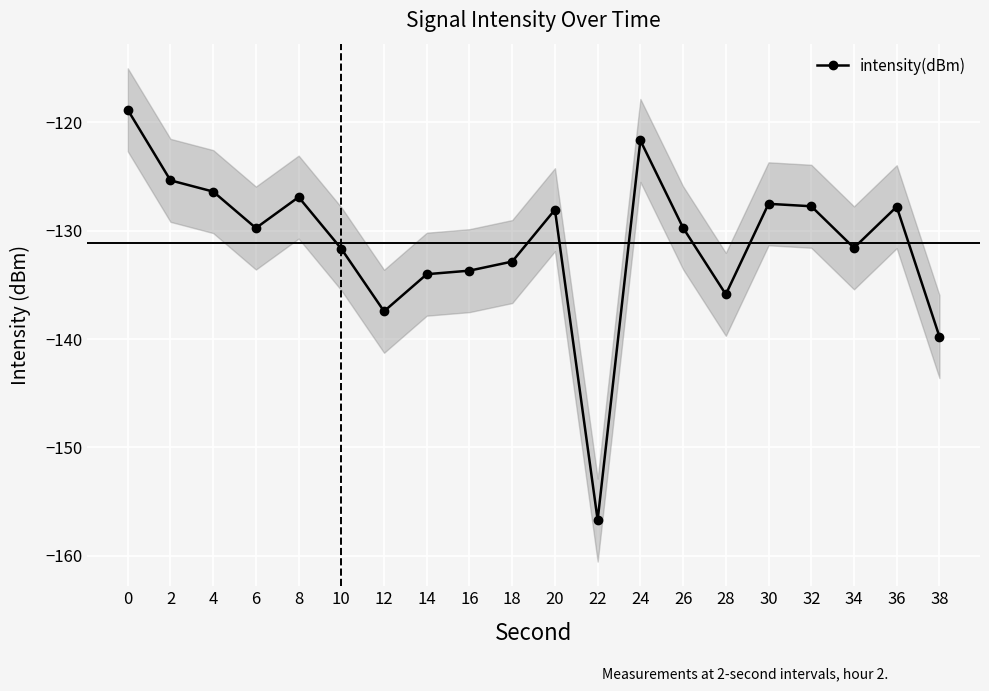

How many points are higher than both their immediate neighbors (excluding endpoints)?

5